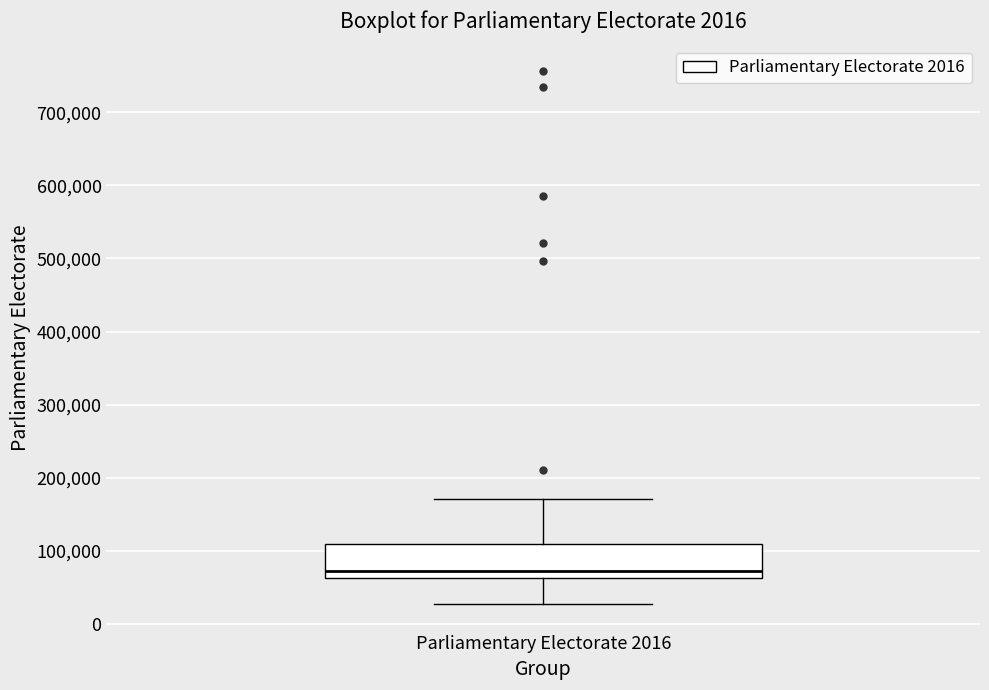

Read this box plot against the y-axis: the position of the median line, the range covered by the box, and the ends of both whiskers. The values are not printed on the chart, so give them approximately, as read against the axis.

median 70000, box 60000 to 110000, whiskers 30000 to 170000